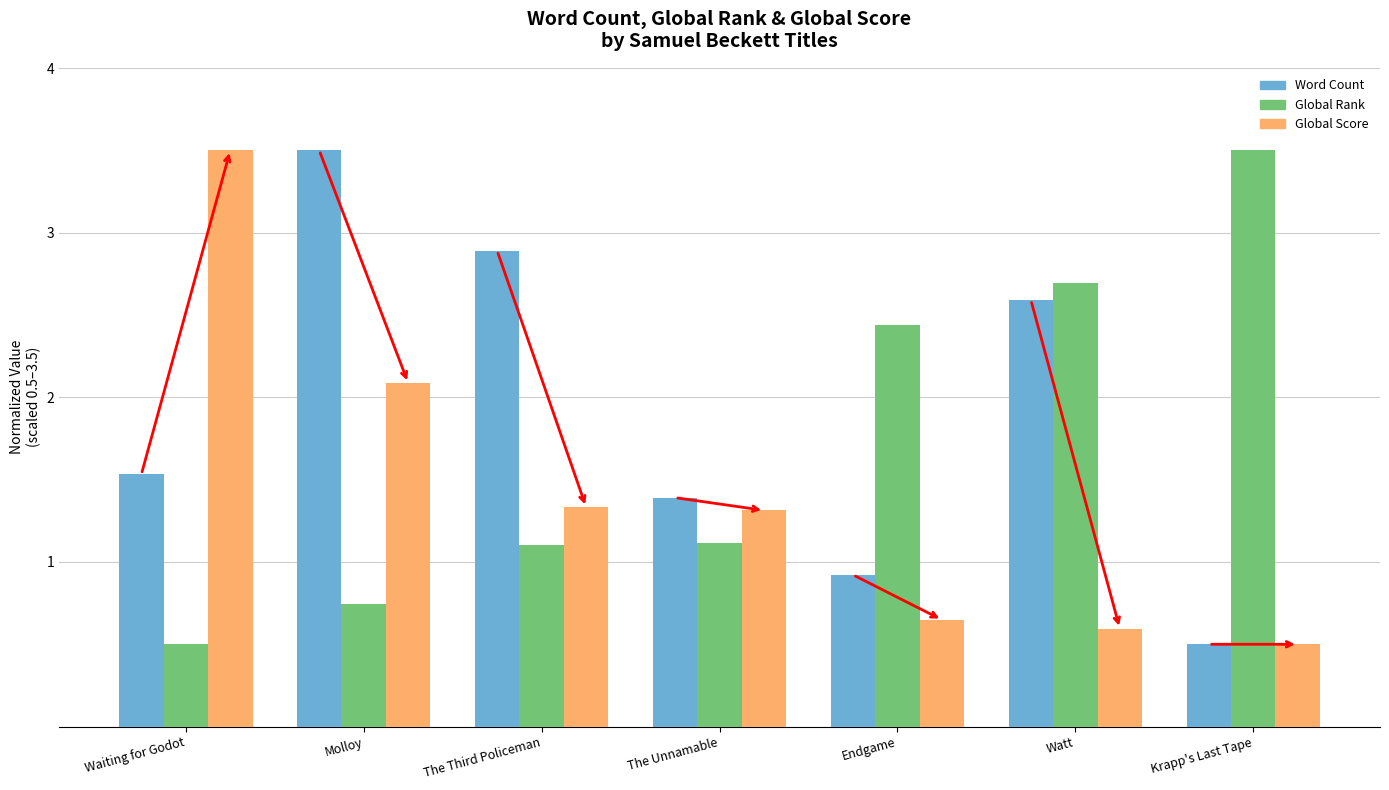

Which series changed the most between Molloy and Watt?

Global Rank